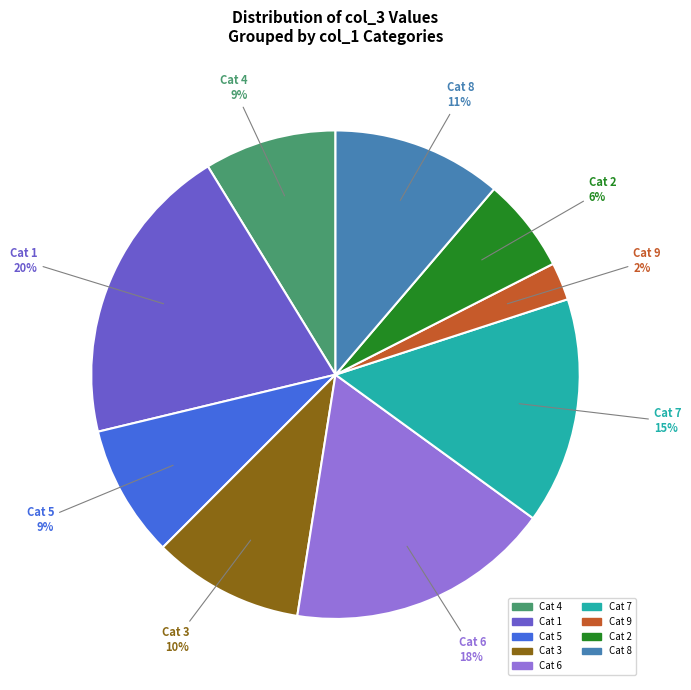

Is there a majority slice in this chart?

No